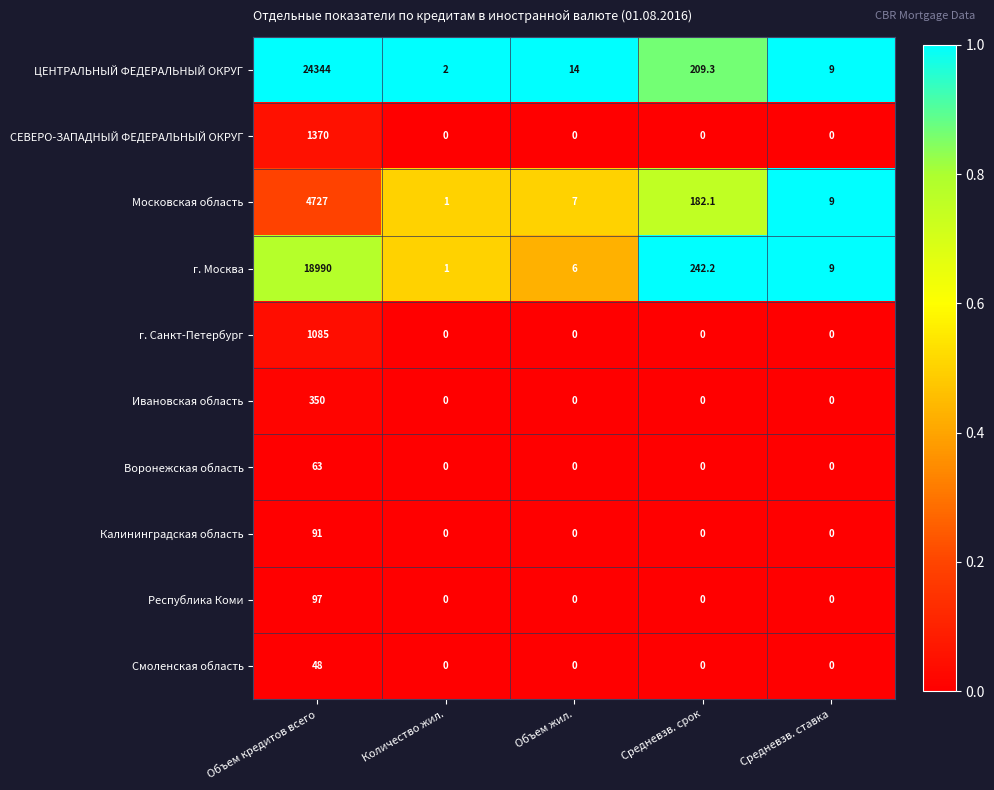

True or false: Ивановская область has a value of -171.0 at Средневзв. срок.

False